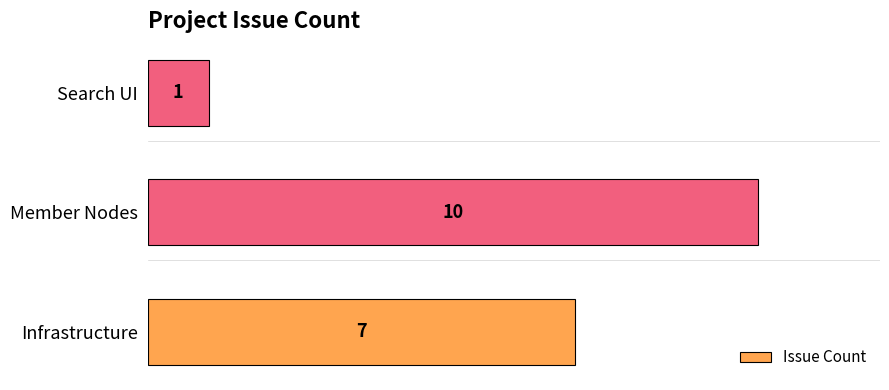

What is the change in value from Infrastructure to Member Nodes?

+3